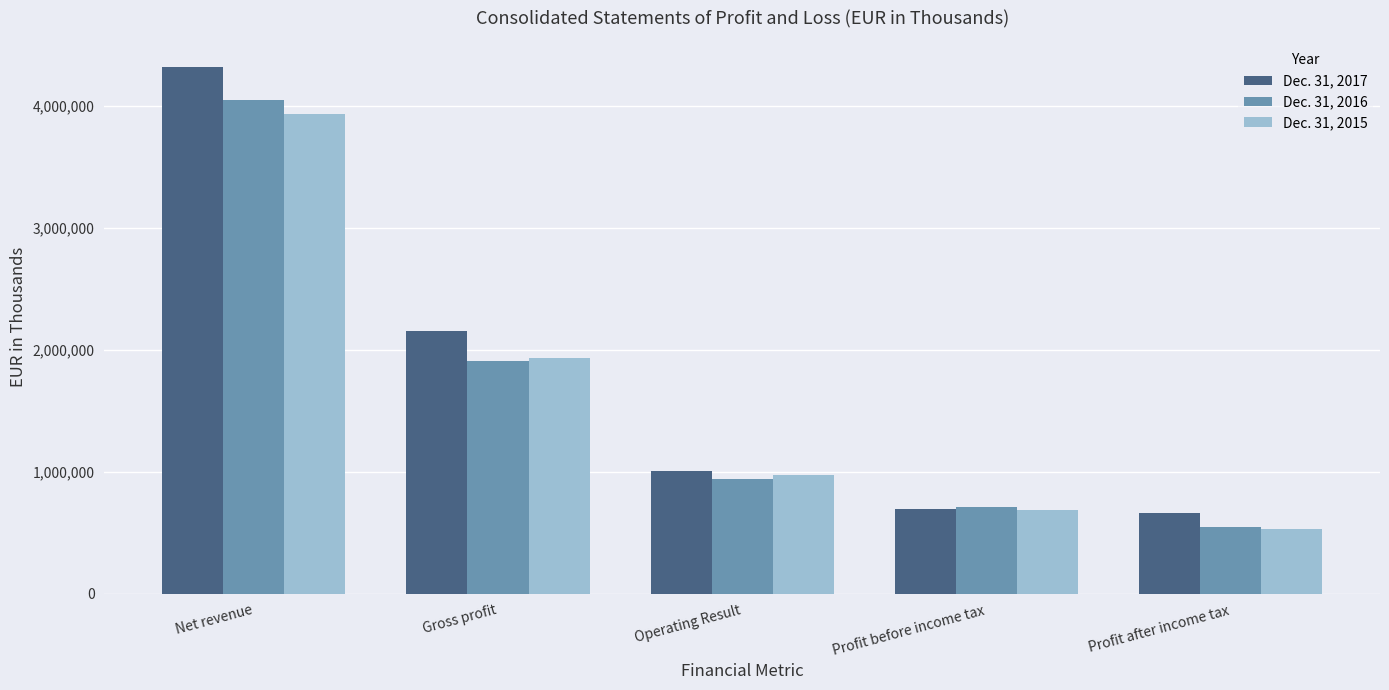

How many bars are there in each group?

3